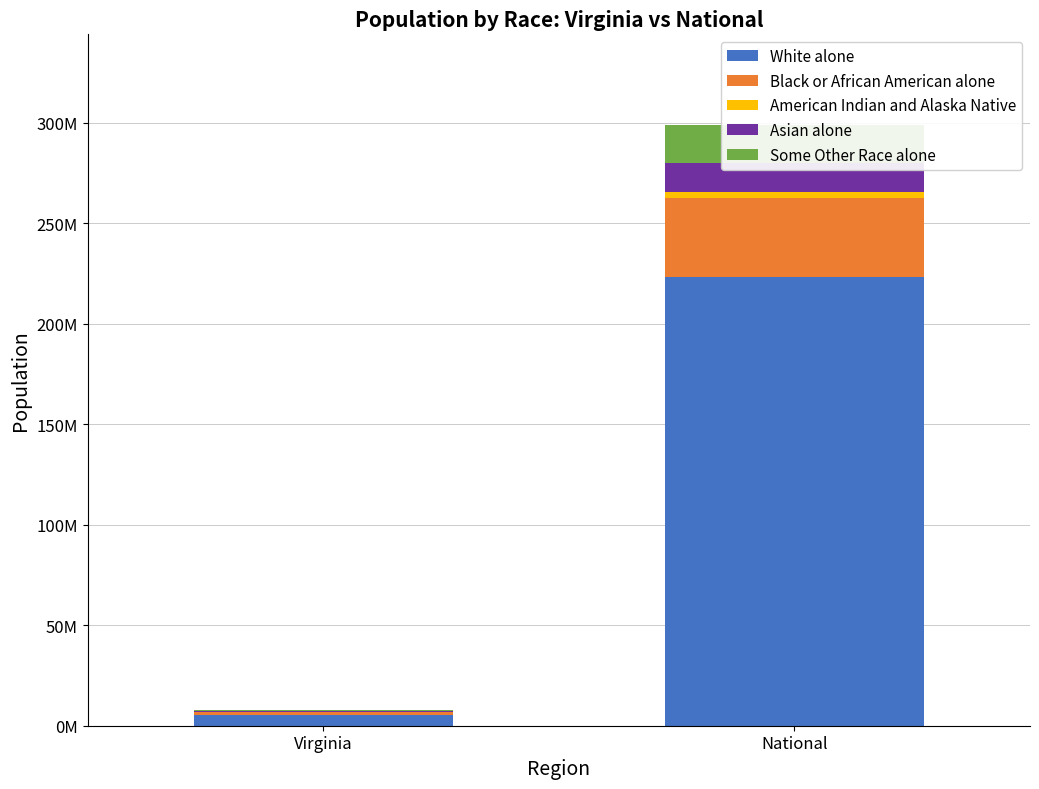

List the series in order of their peak value, lowest first.

American Indian and Alaska Native, Asian alone, Some Other Race alone, Black or African American alone, White alone